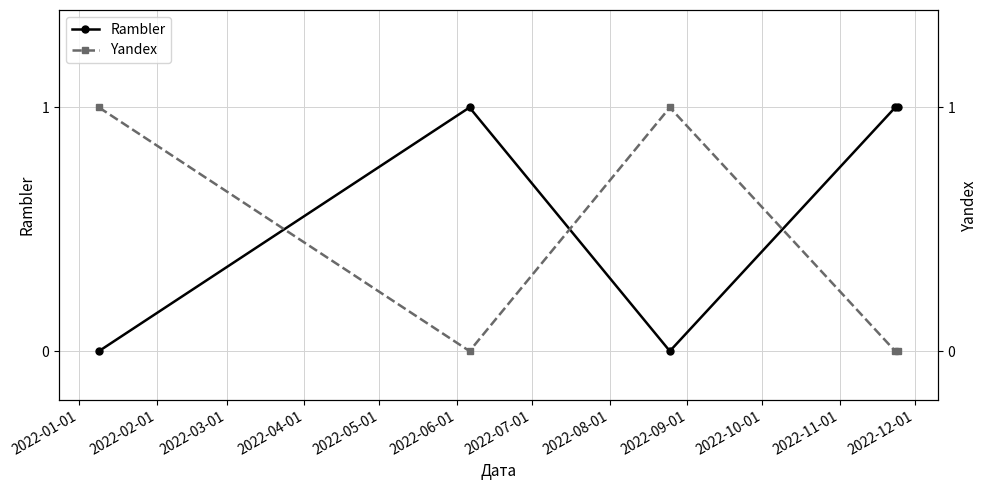

Which series has the largest total across all categories?

Rambler